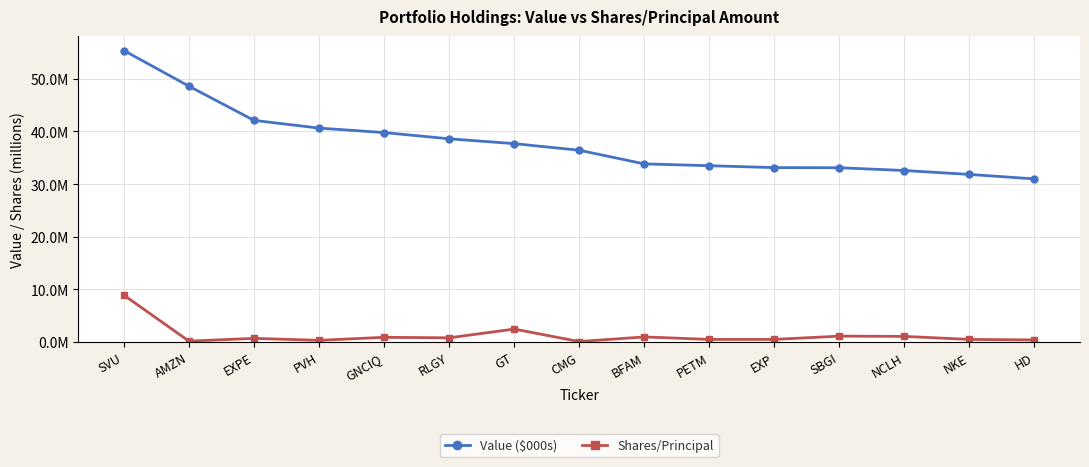

Is this an area chart (filled region under the line)?

No